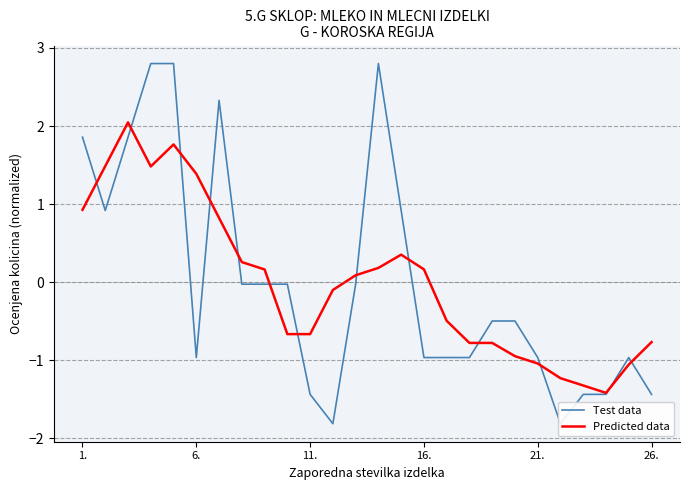

What is the value of the Test data point at the 19th from the left?

-0.5